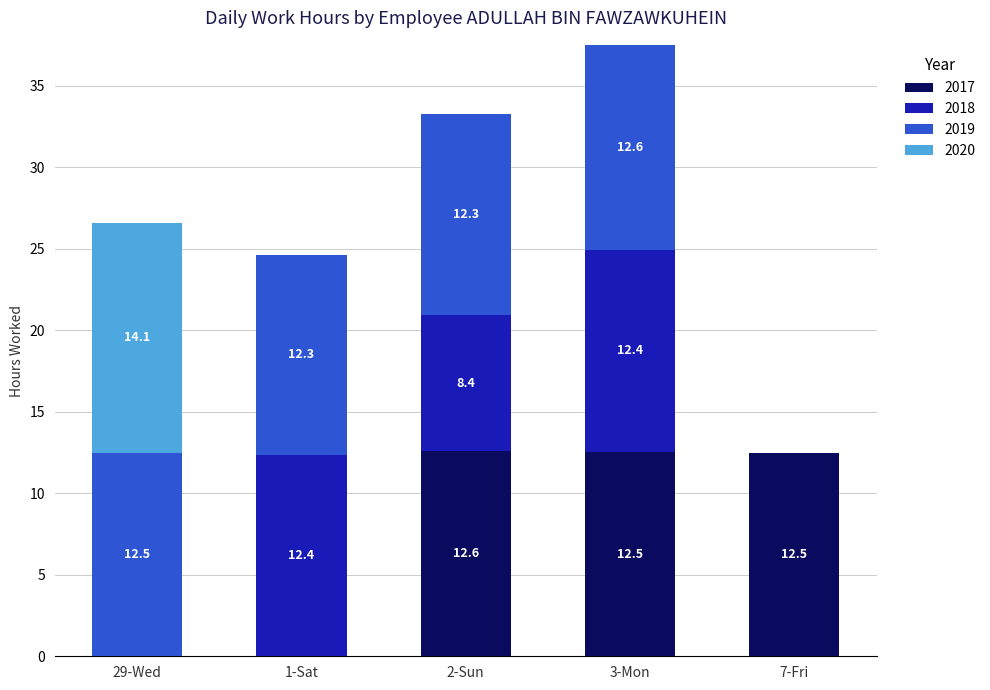

At which category is the sum across all series the highest?

3-Mon